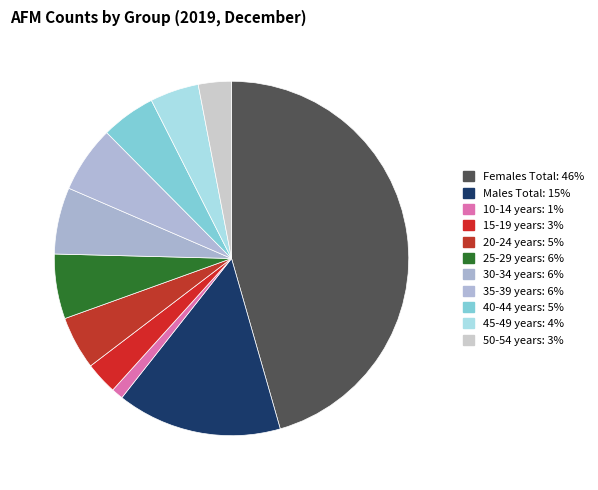

Is it true that Males Total is 5% of the pie?

False